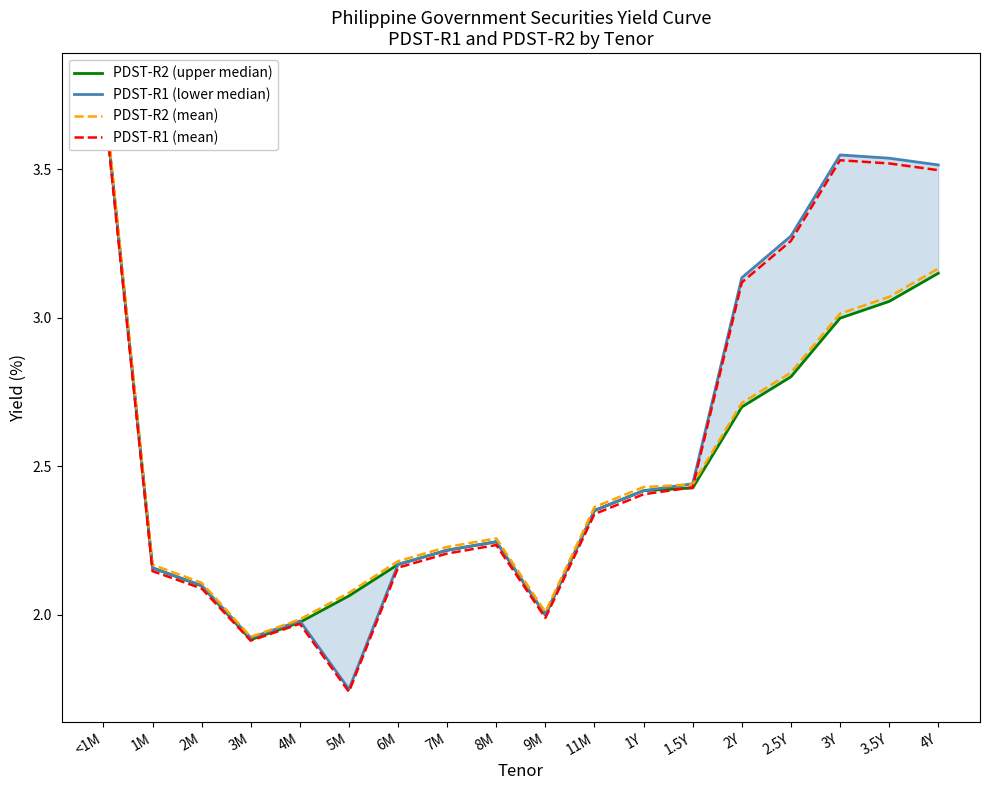

How many distinct data groups are displayed?

4